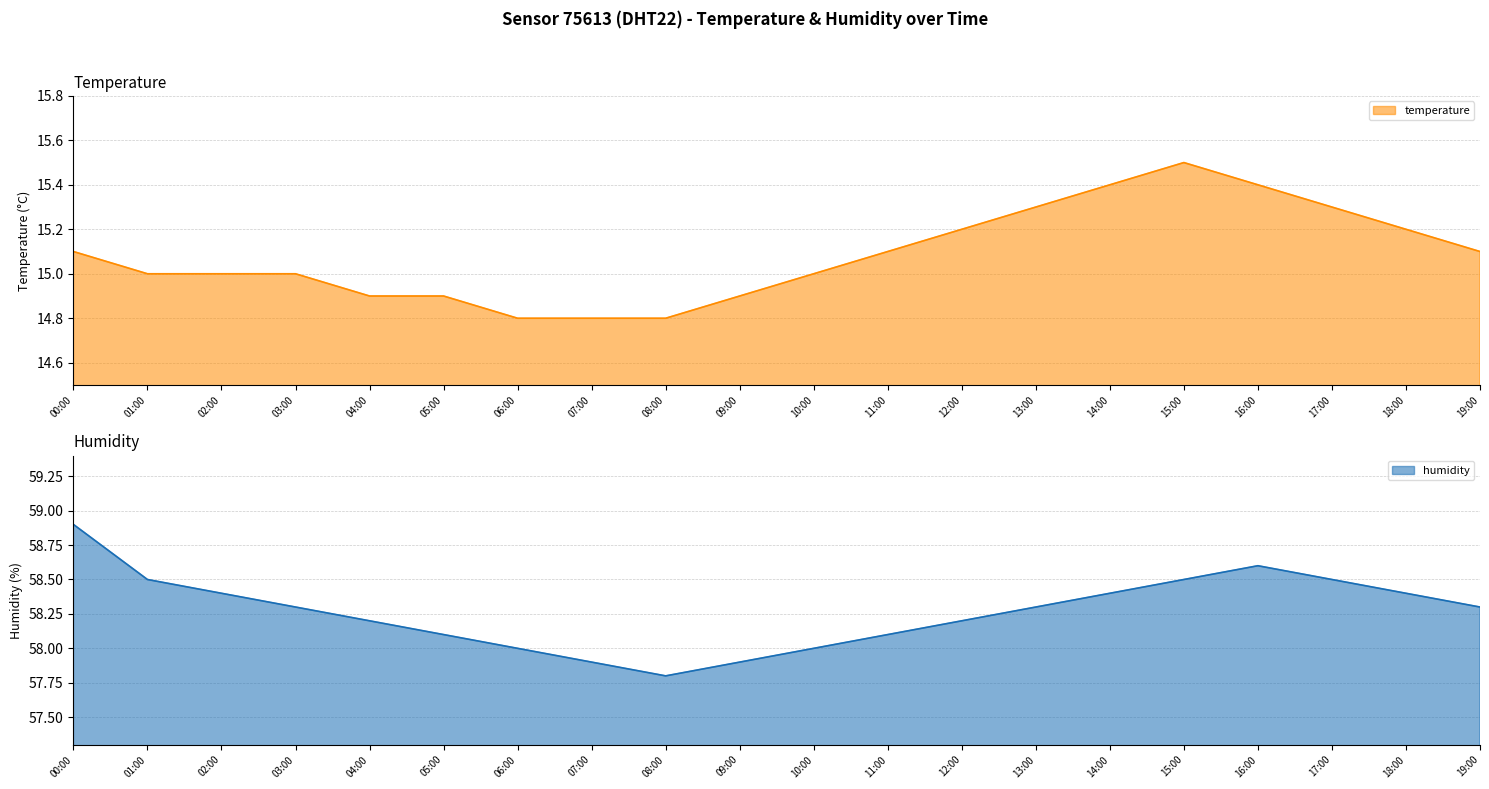

What is the spread (max minus min) of values at 00:00?

43.8